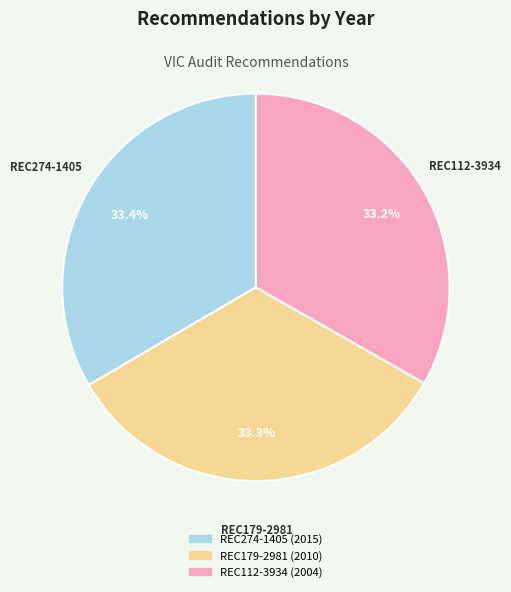

The REC112-3934 slice represents 22% of the pie. True or false?

False